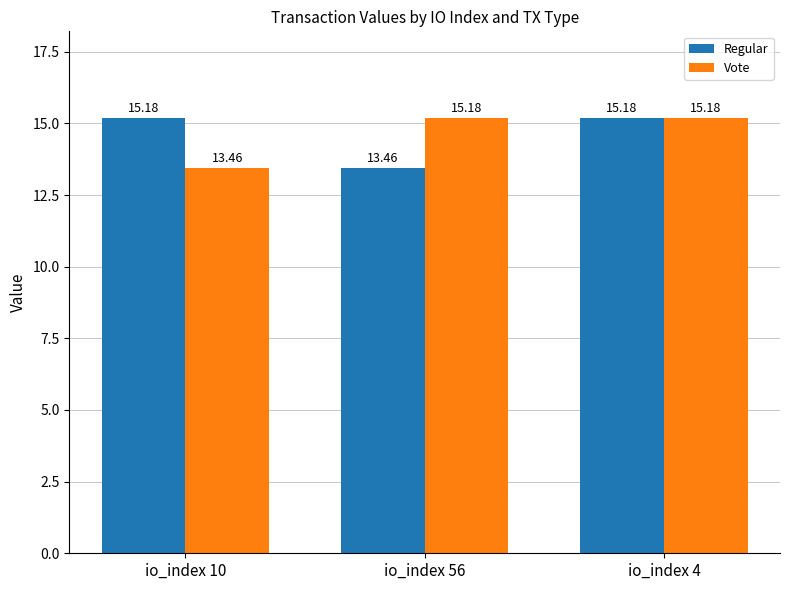

At how many categories does at least one series exceed 14?

3